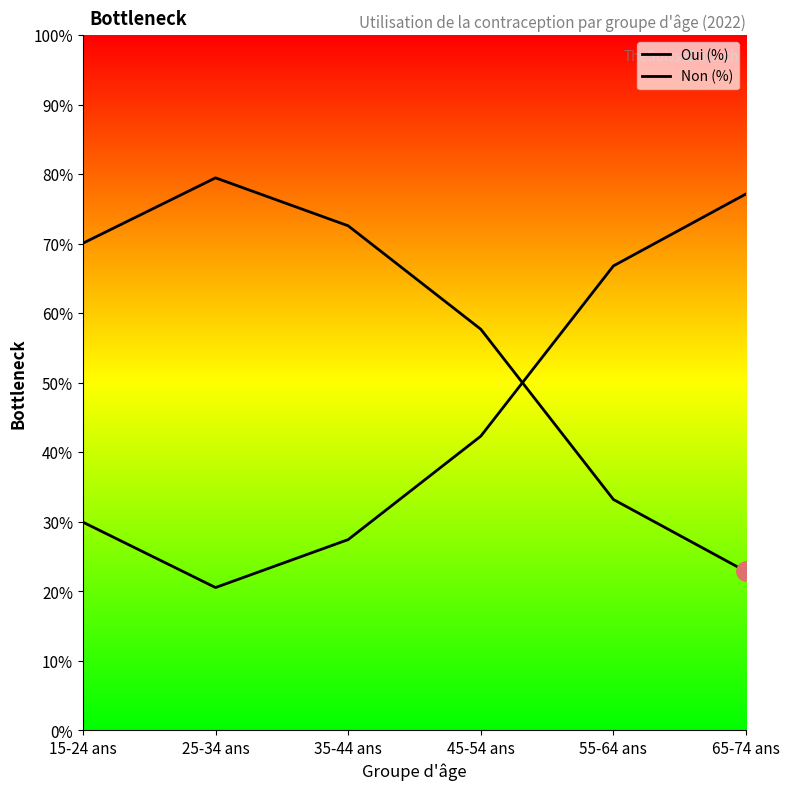

Is this an area chart (filled region under the line)?

No